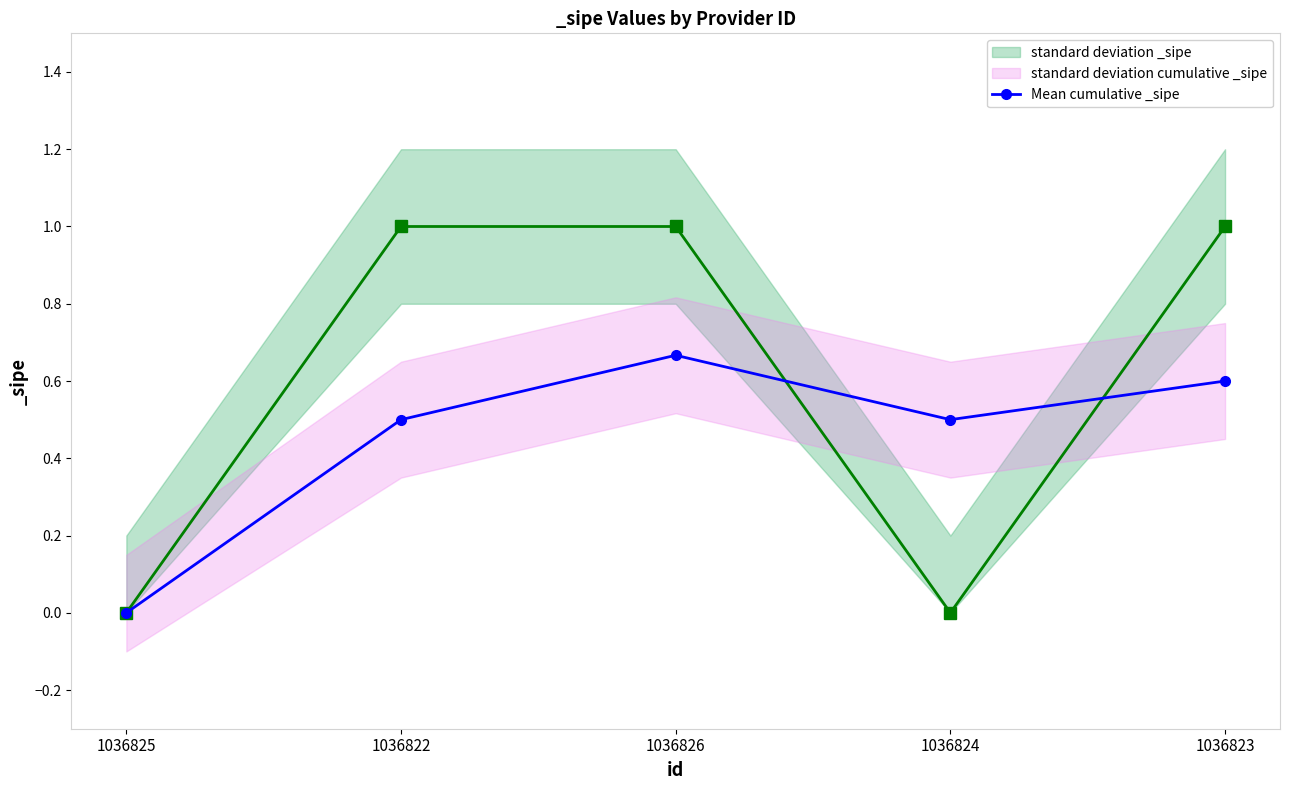

What is the average value?

0.5